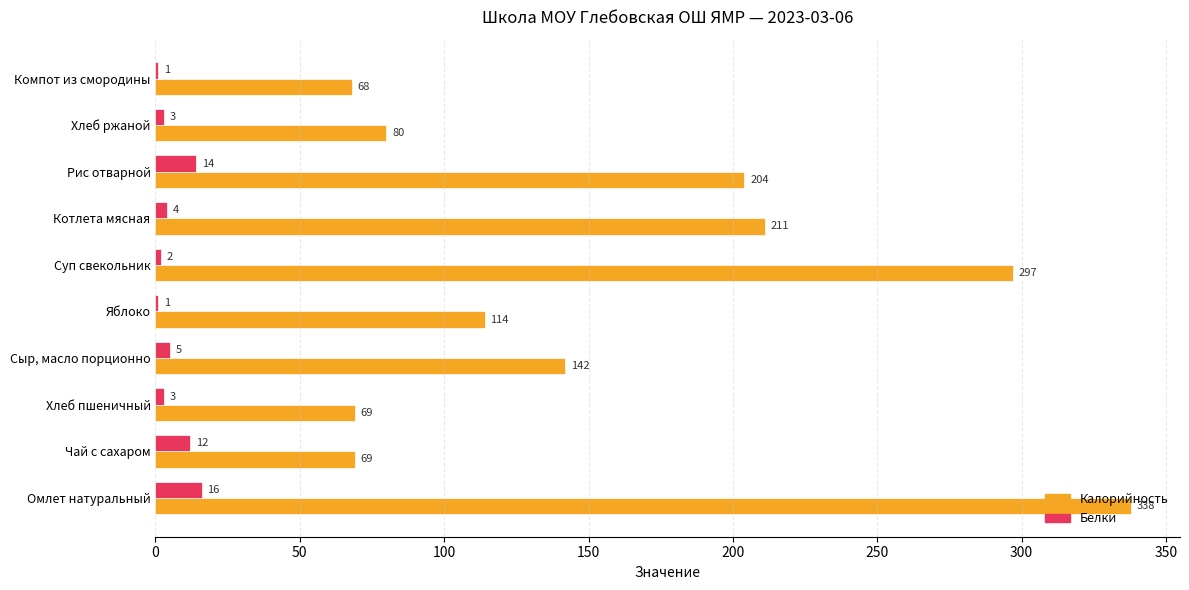

Which category has the highest value in the Белки series?

Омлет натуральный